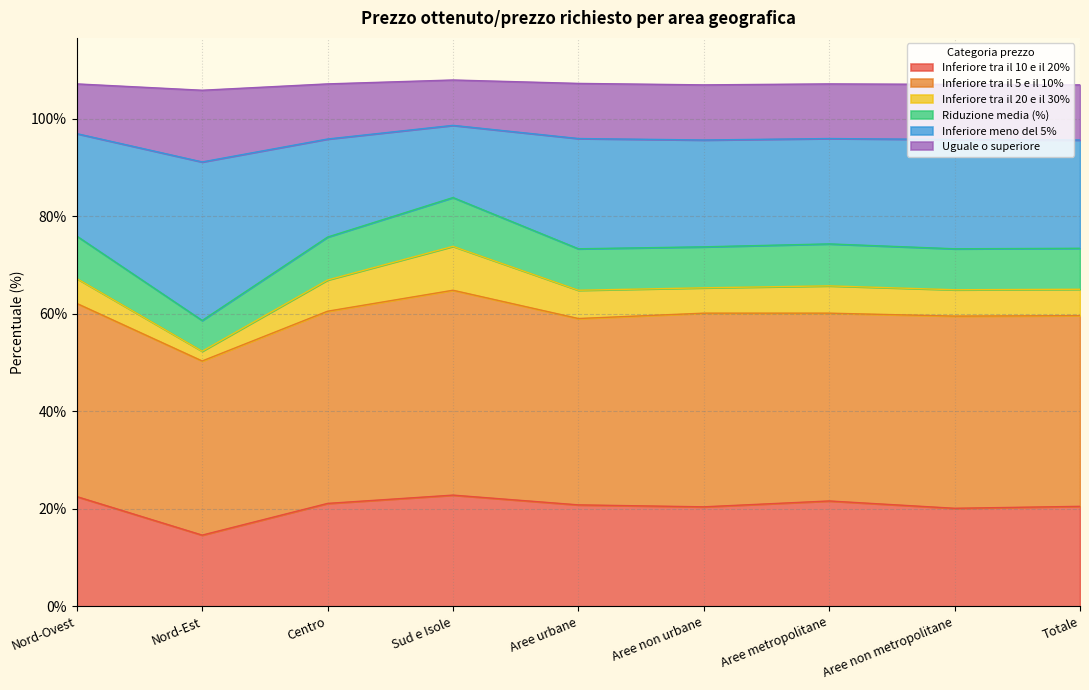

What is the total value across all series at Totale?

106.9